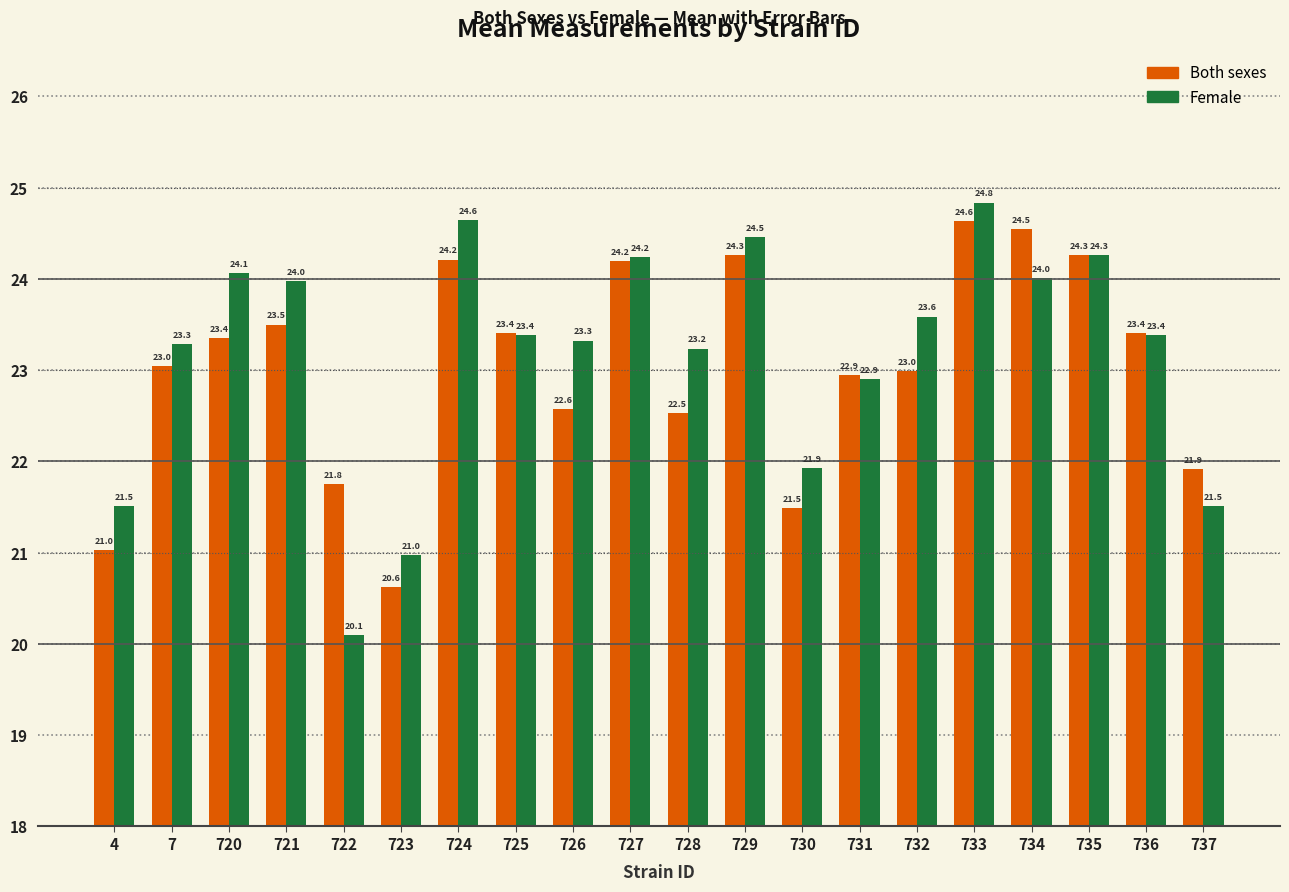

What is the minimum value shown in the chart?

20.1